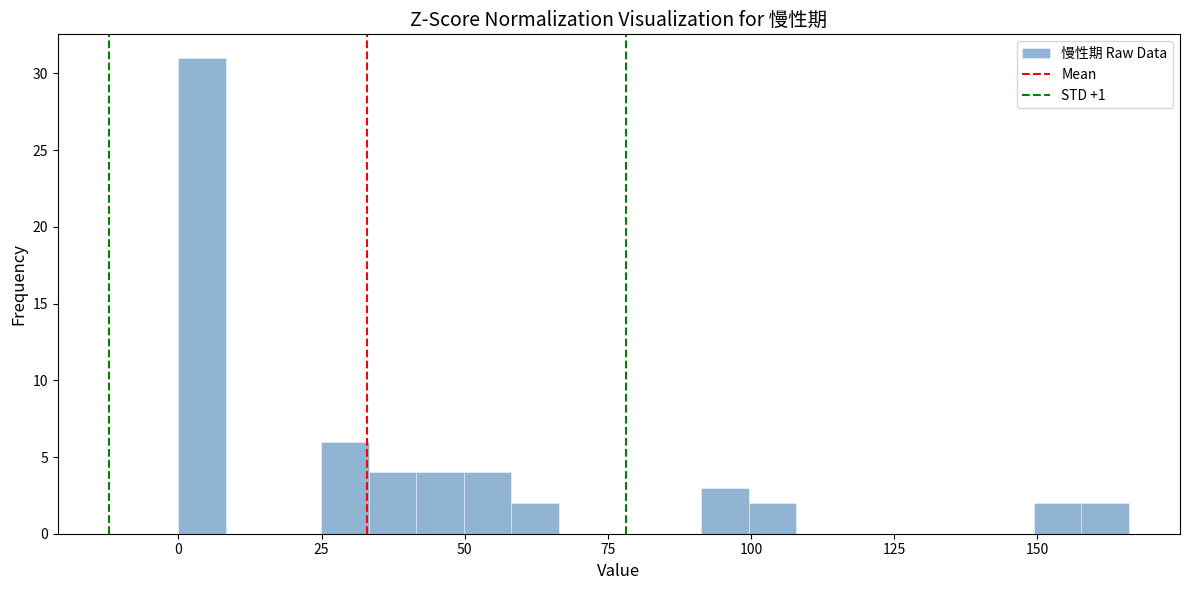

Around what value on the x-axis is the tallest bar? Give the approximate position of its centre, as read against the axis.

5